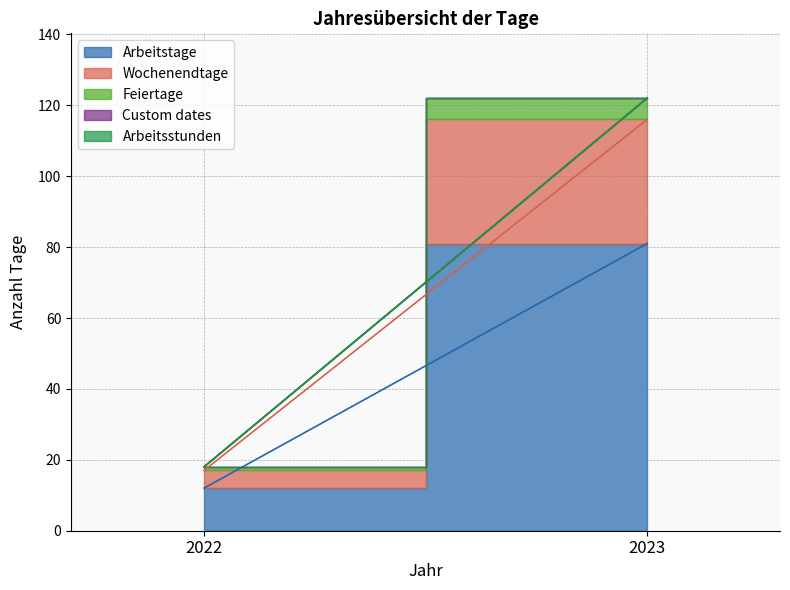

Which category has the highest value in the Feiertage series?

2023